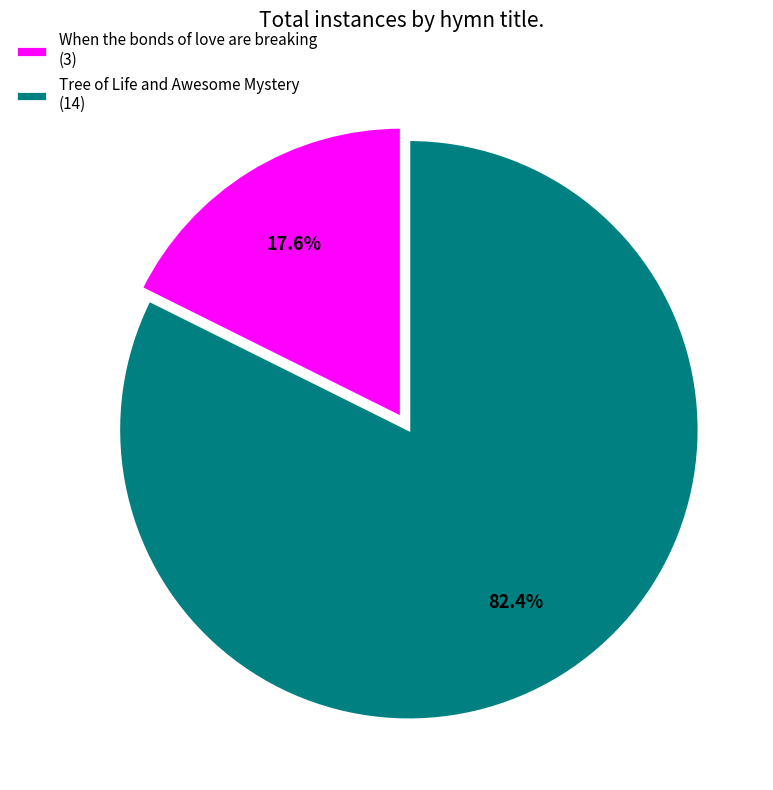

To the nearest percent, what percentage of the pie is When the bonds of love are breaking?

18%